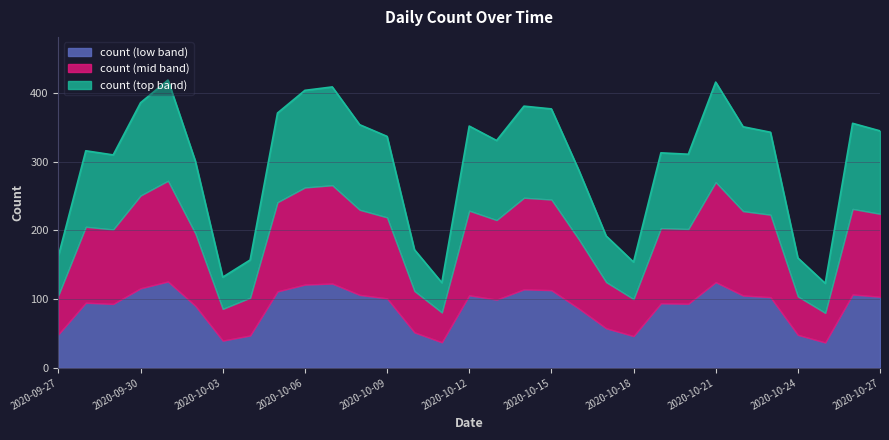

Does the chart have visible grid lines?

Yes